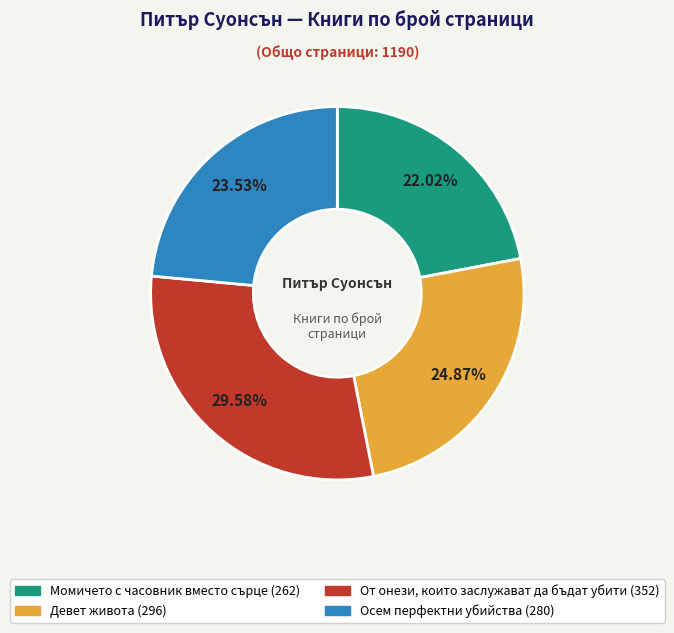

Rank the categories by value from lowest to highest.

Момичето с часовник вместо сърце, Осем перфектни убийства, Девет живота, От онези, които заслужават да бъдат убити